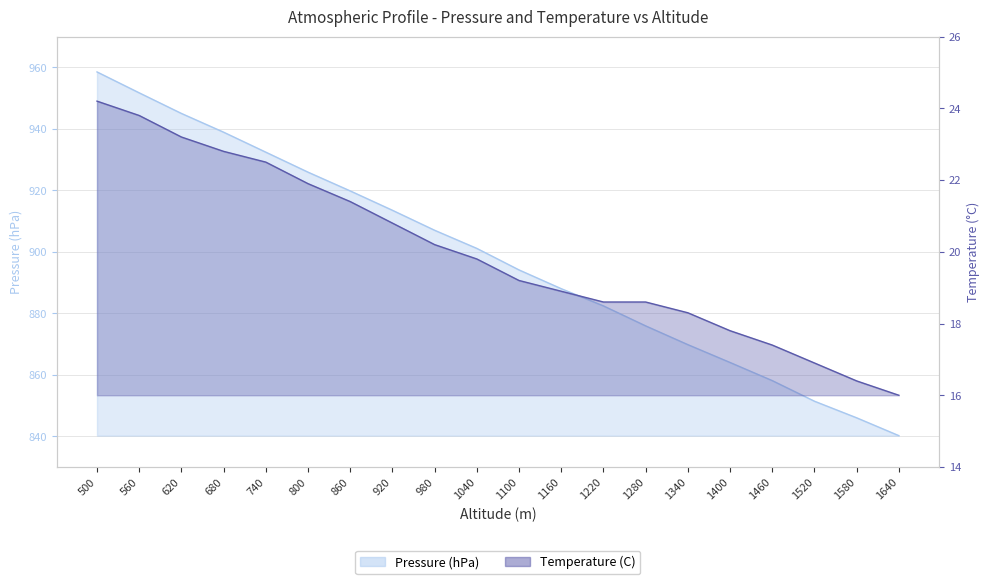

How many lines are shown in the chart?

2